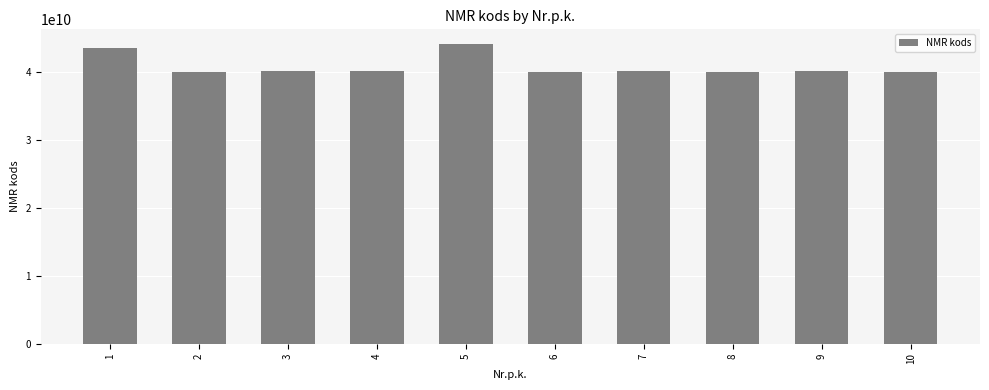

Where does the data first go above 40203075476?

1